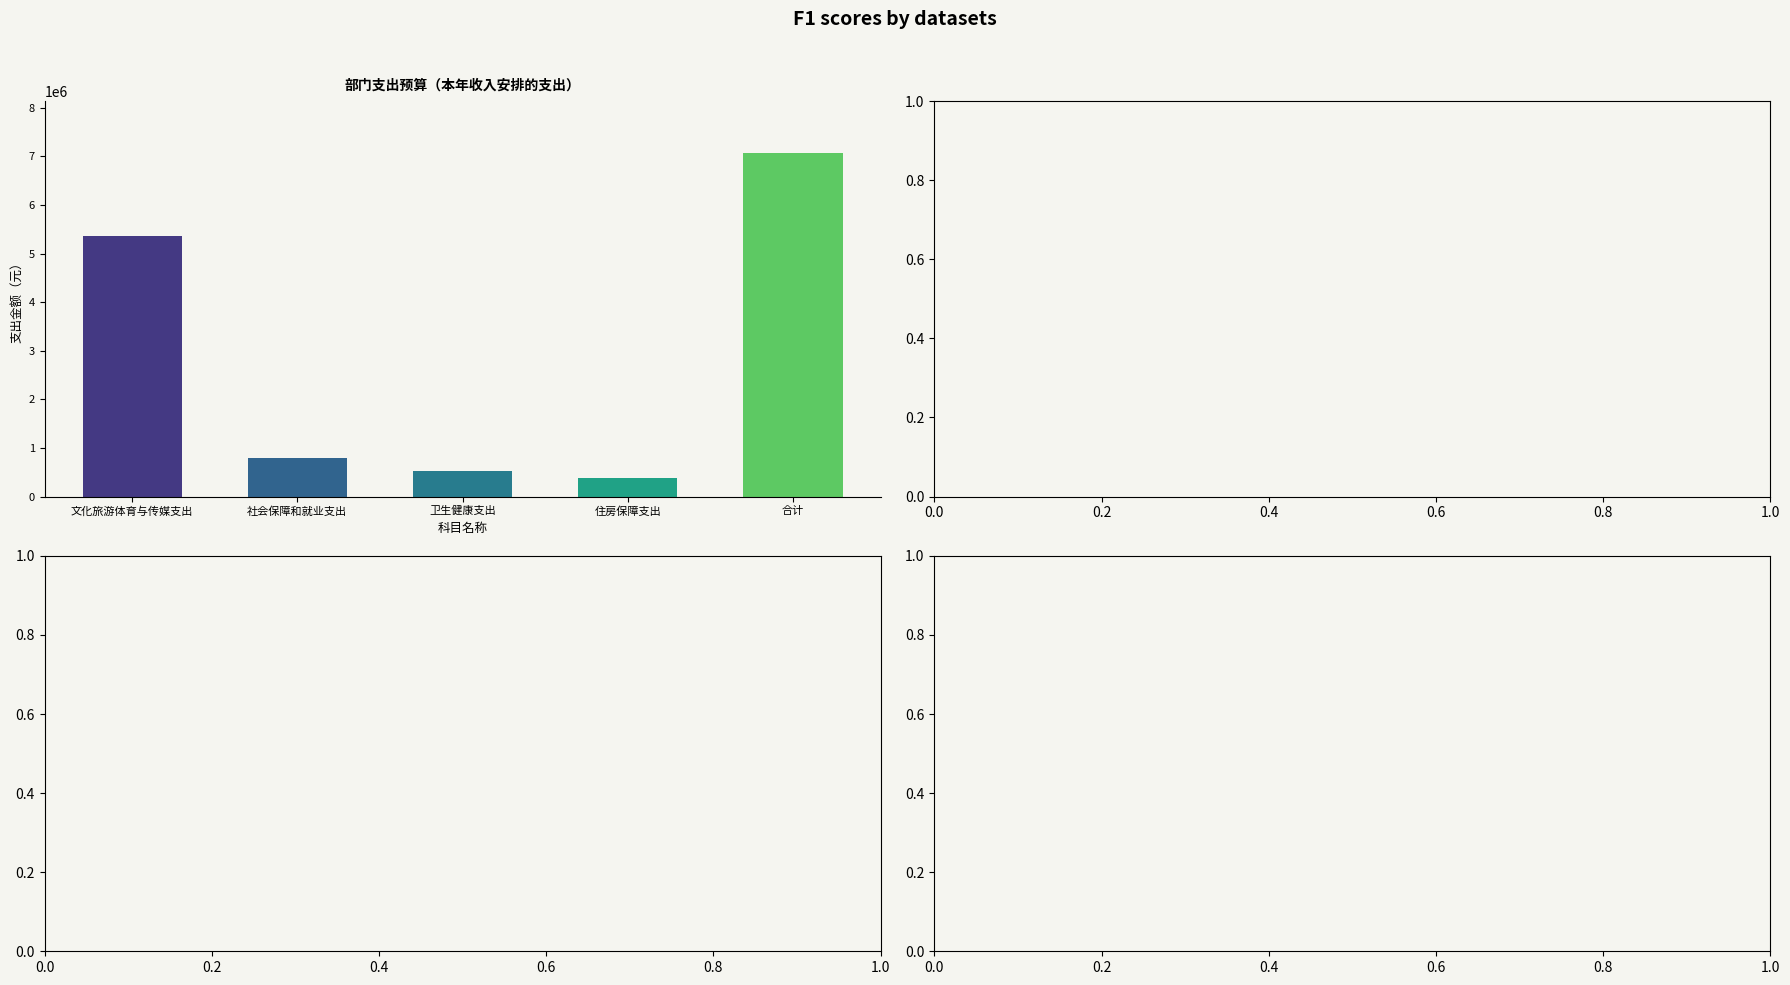

Reading right to left, what are all the values shown in this chart?

7075495.4	379659.0	527361.3	801078.7	5367396.4